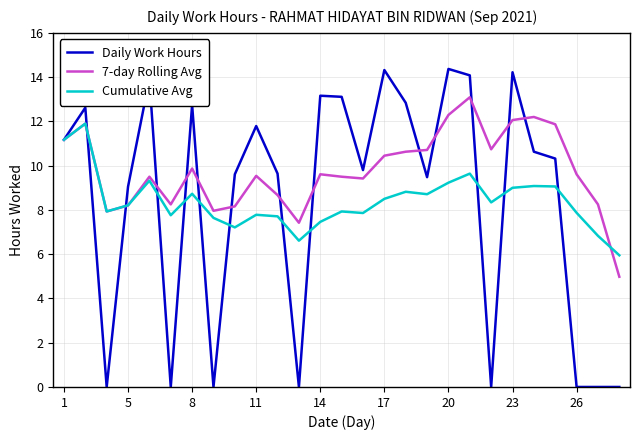

What is the maximum value for Daily Work Hours?

14.4